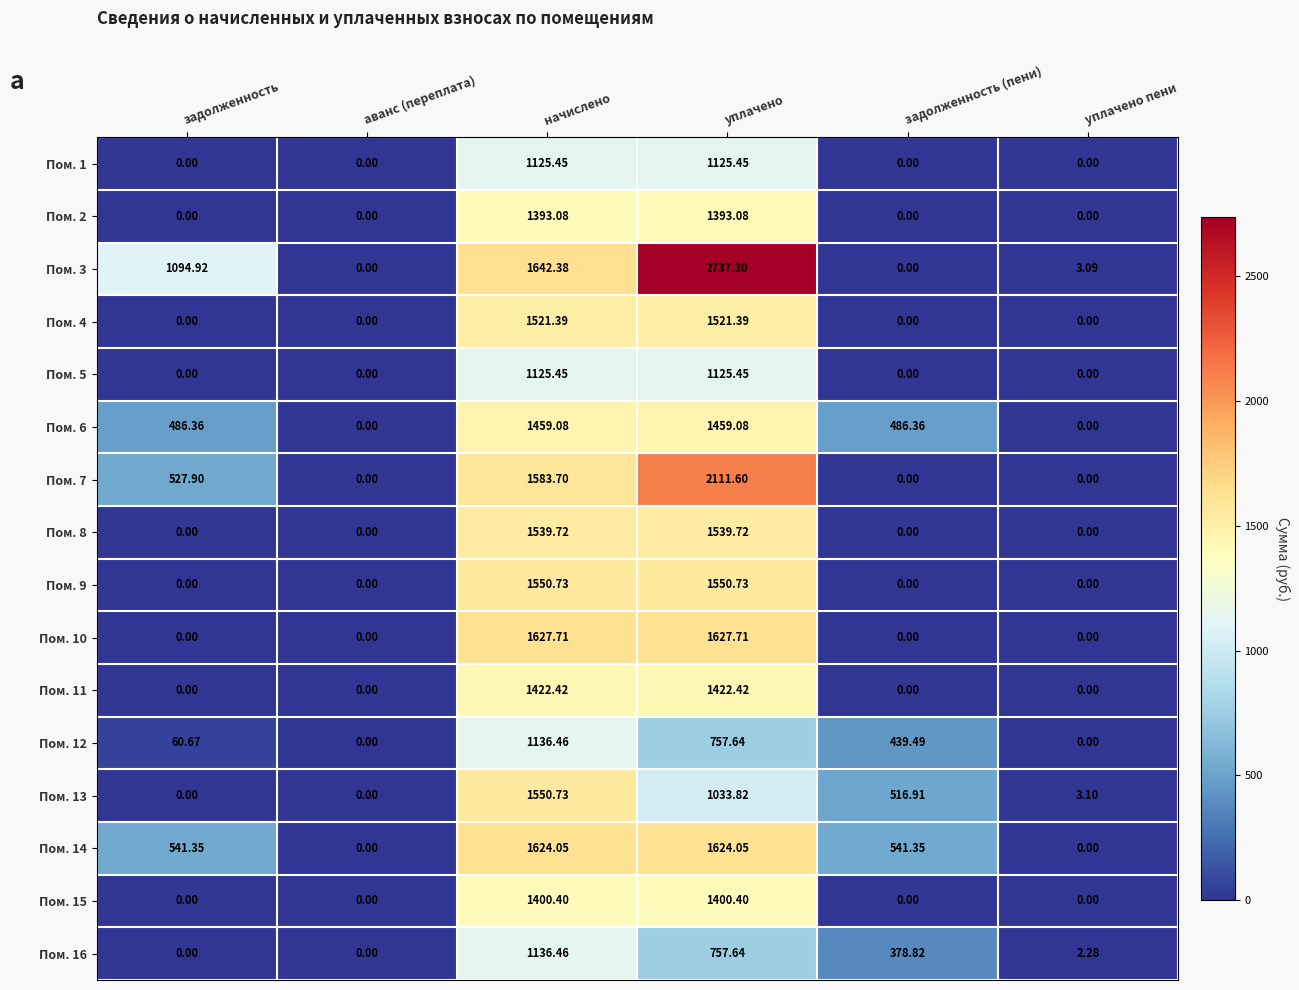

Which series has the largest total across all categories?

Пом. 3